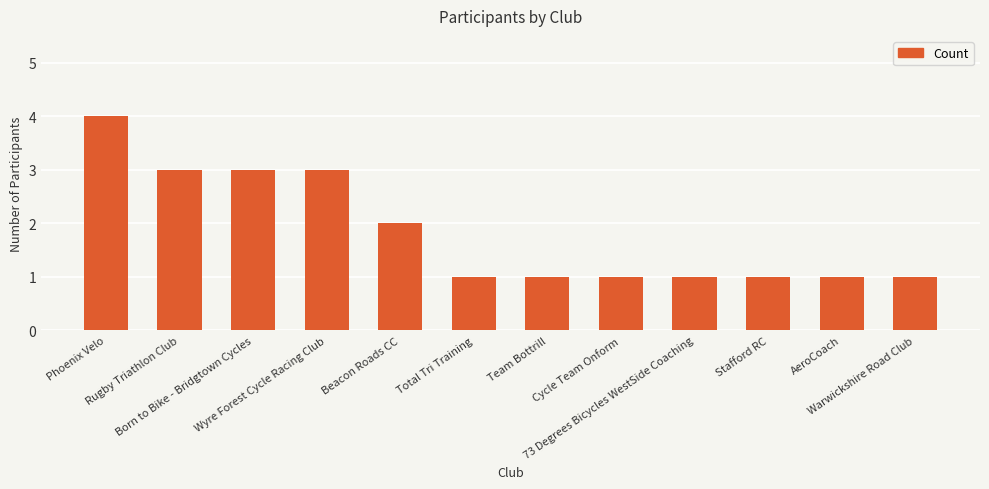

The chart shows a value of 1 at Cycle Team Onform. True or false?

True